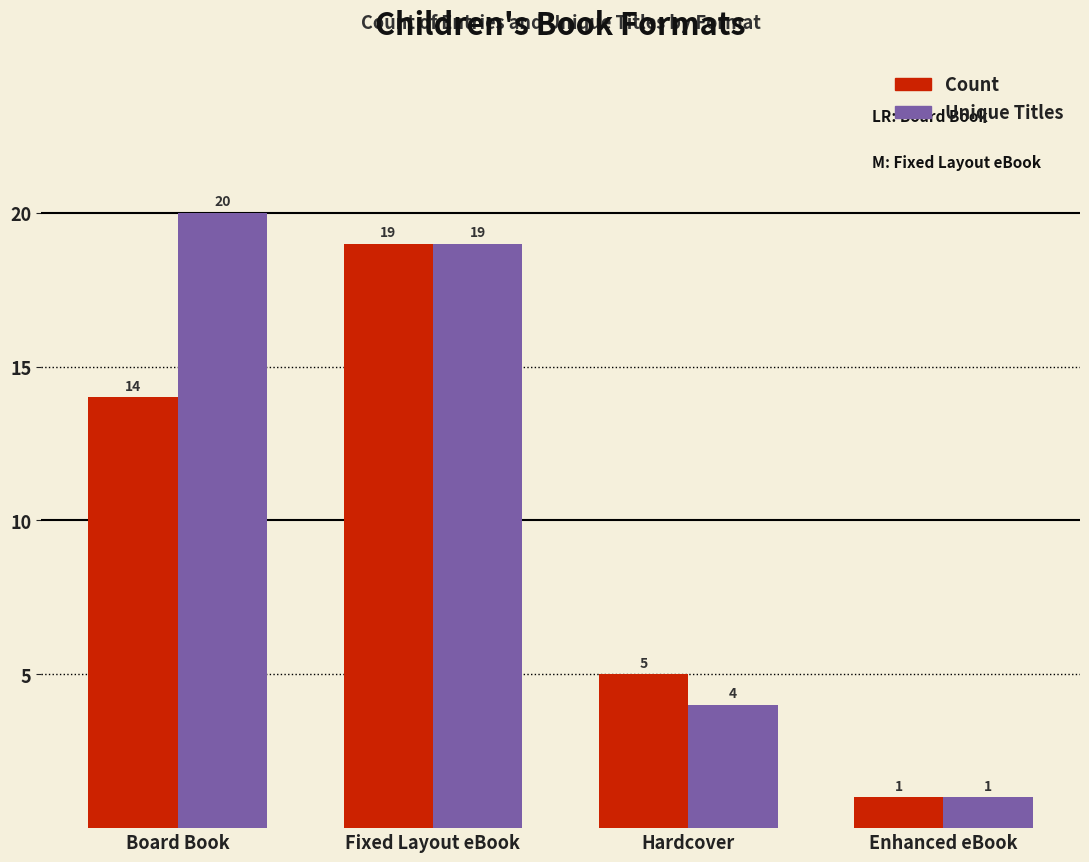

The Unique Titles series shows 13 at Board Book. True or false?

False